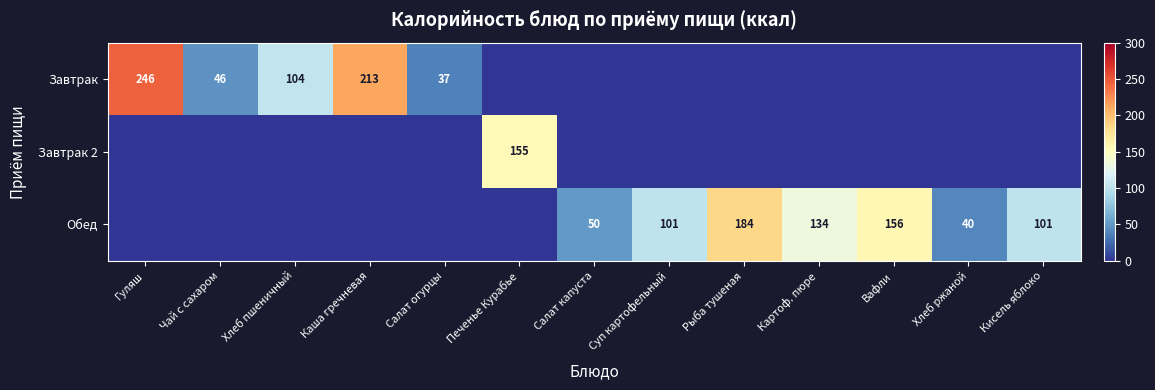

How many distinct data groups are displayed?

3